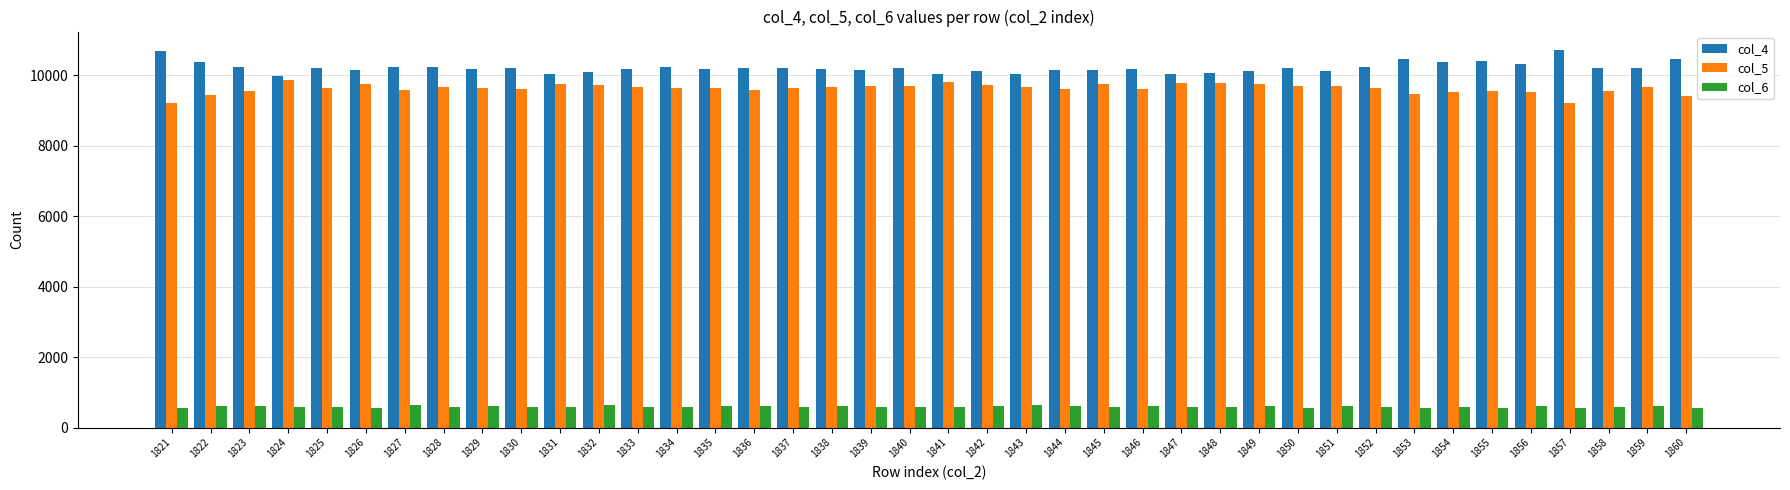

The col_4 series shows 10448 at 1853. True or false?

True